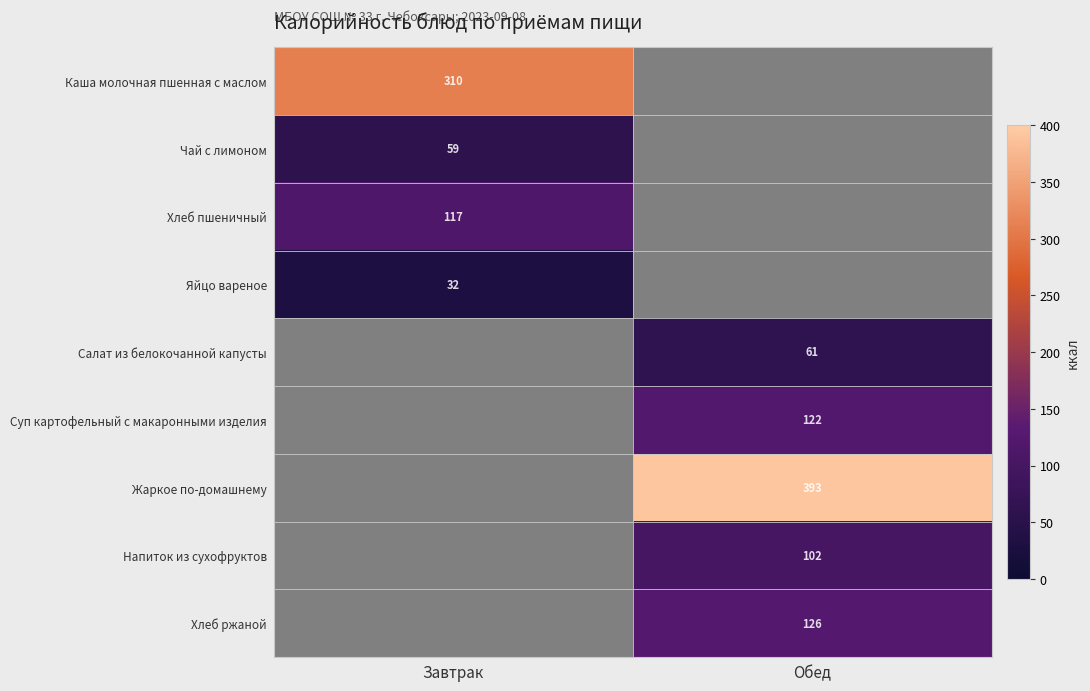

Which category has the highest value across all series?

Обед